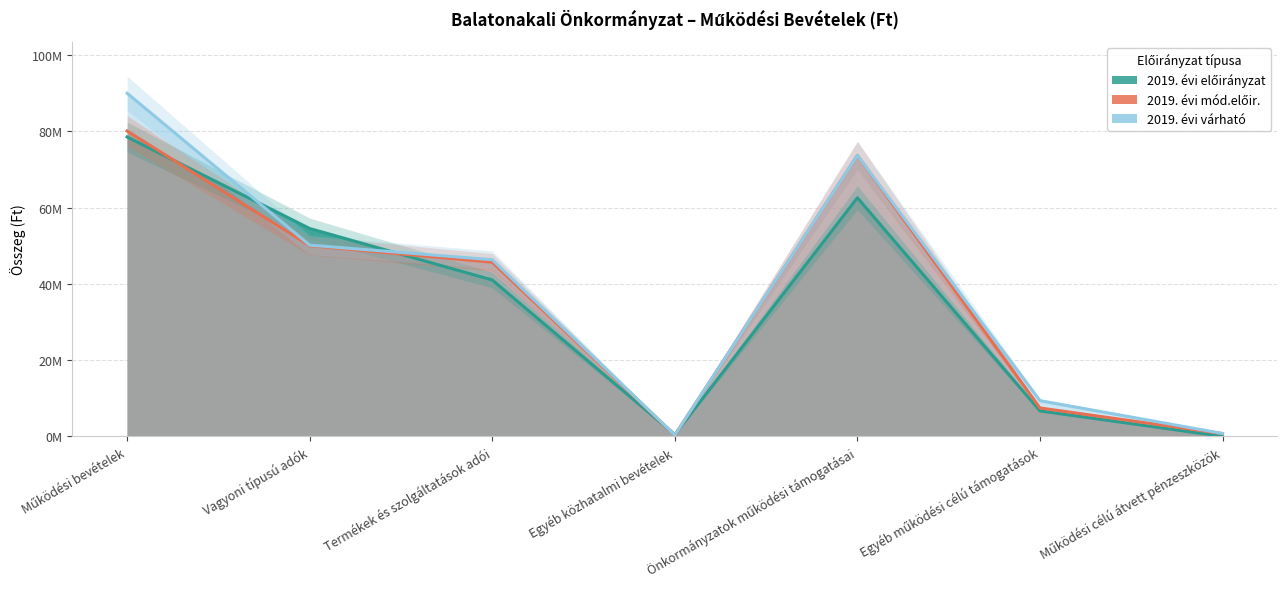

Between which two adjacent categories do 2019. évi mód.előir. and 2019. évi előirányzat first intersect?

Működési bevételek and Vagyoni típusú adók